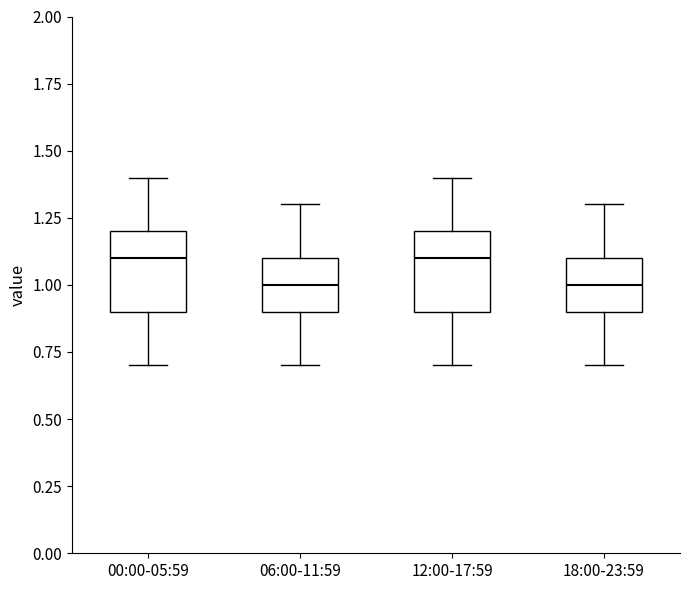

Reading left to right, transcribe this box plot: for each box, give where its median line is, the range the box spans, and where its two whiskers end, as read against the y-axis. The values are not printed on the chart, so give them approximately, as read against the axis.

00:00-05:59: median 1.1, box 0.9 to 1.2, whiskers 0.7 to 1.4
06:00-11:59: median 1.0, box 0.9 to 1.1, whiskers 0.7 to 1.3
12:00-17:59: median 1.1, box 0.9 to 1.2, whiskers 0.7 to 1.4
18:00-23:59: median 1.0, box 0.9 to 1.1, whiskers 0.7 to 1.3